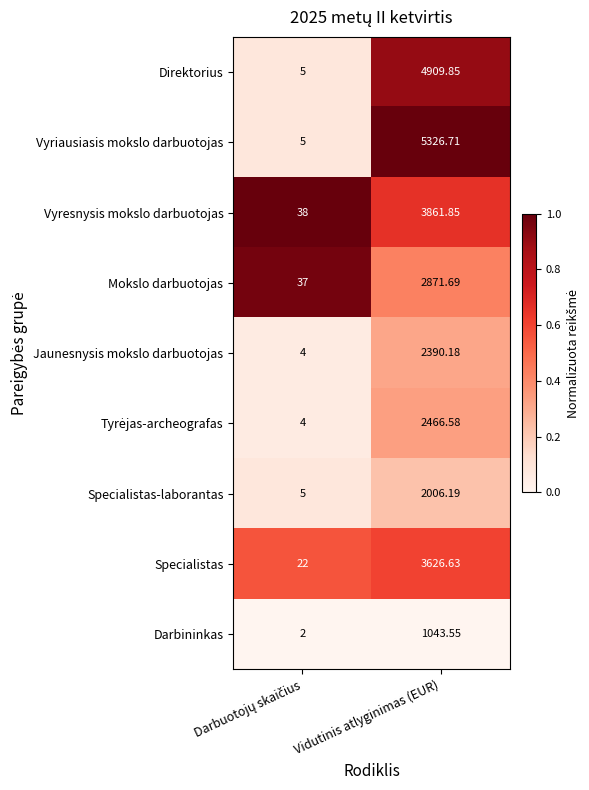

Which label corresponds to the largest value in the chart?

Vidutinis atlyginimas (EUR)